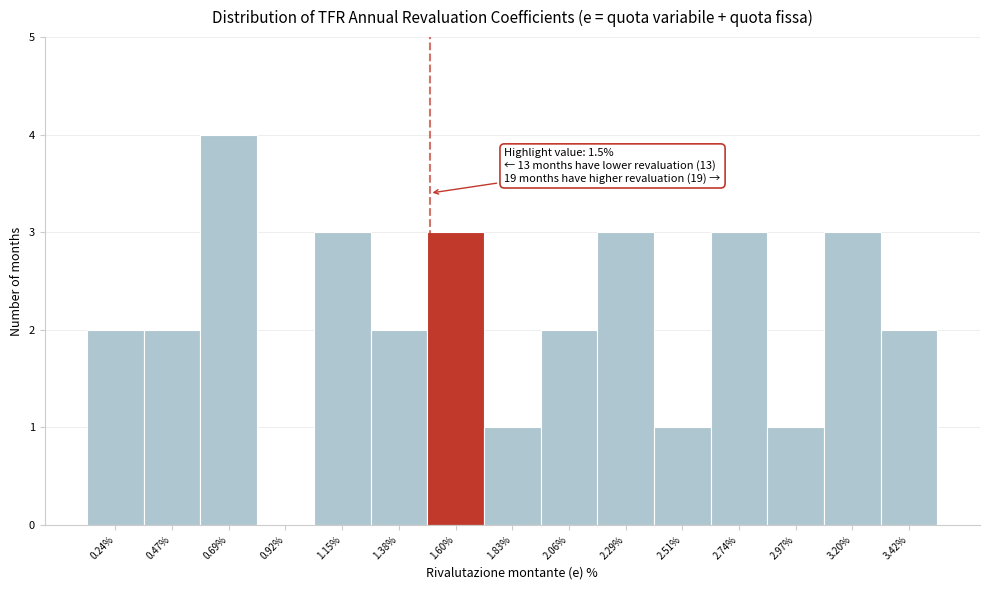

Which range on the x-axis has the tallest bar?

0.60 to 0.80